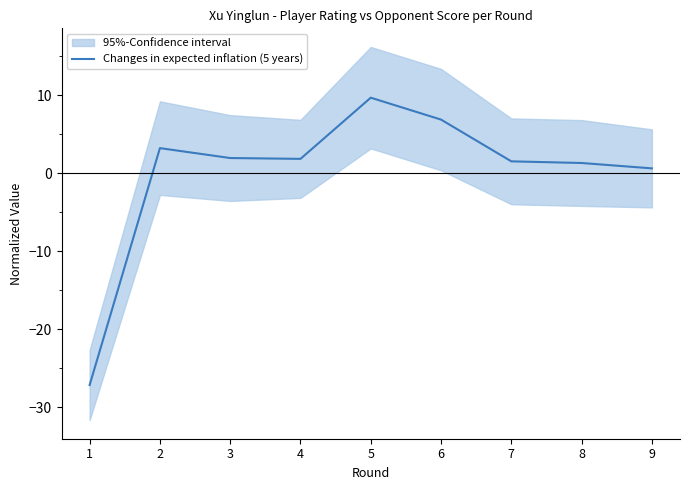

Reading left to right, list all the values displayed in this chart.

1=-27.1	2=3.2	3=2.0	4=1.9	5=9.7	6=6.9	7=1.5	8=1.3	9=0.6